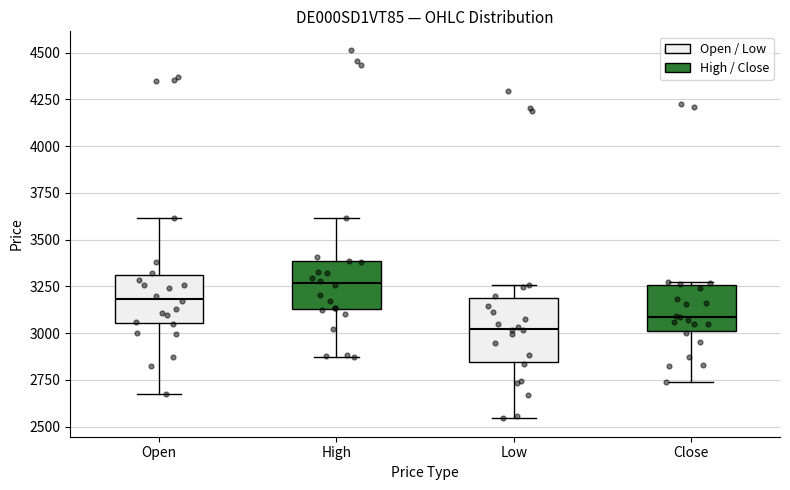

Where does the median line of the box for Close sit on the y-axis? The values are not printed on the chart, so give them approximately, as read against the axis.

3100